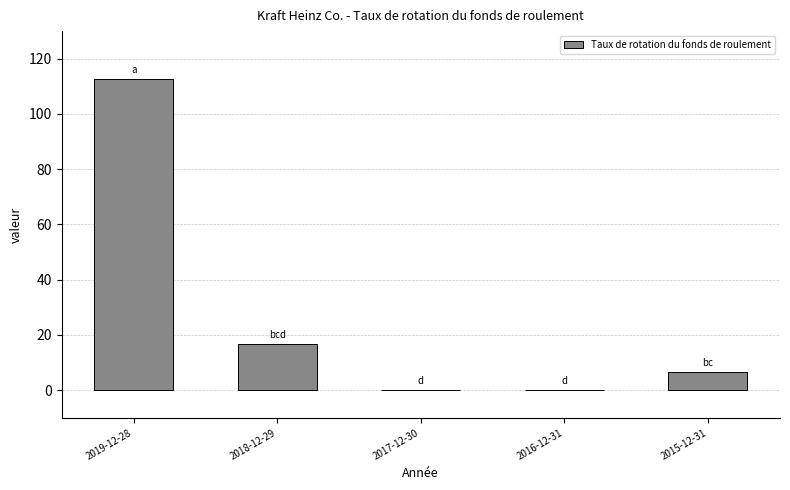

What is the sum of all values?

135.7